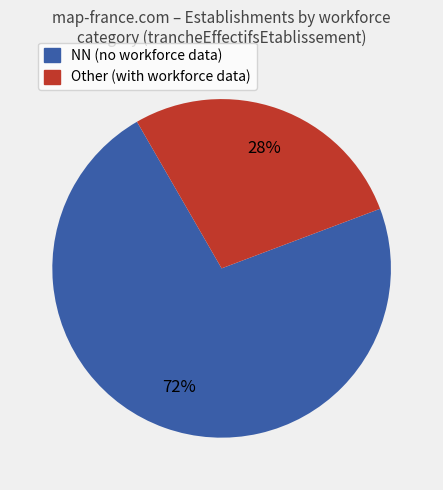

Is there any slice that represents more than half of the pie?

Yes